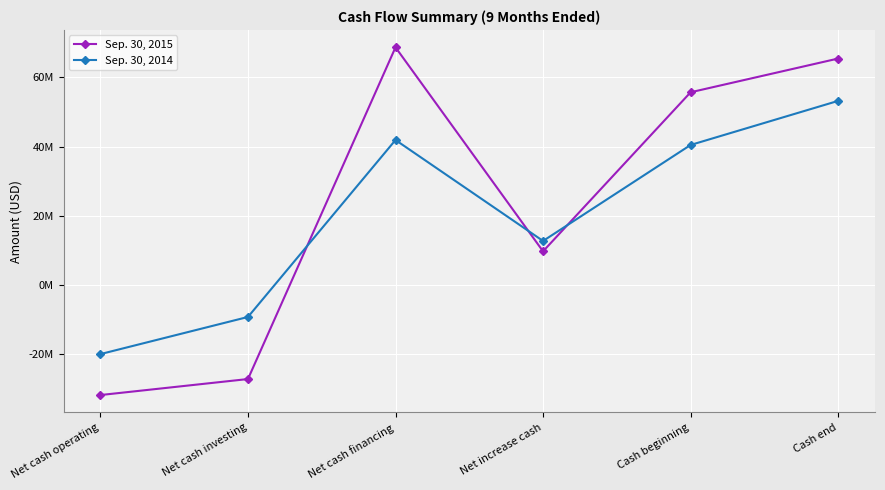

In Sep. 30, 2015, how many points are higher than both neighbors (excluding endpoints)?

1